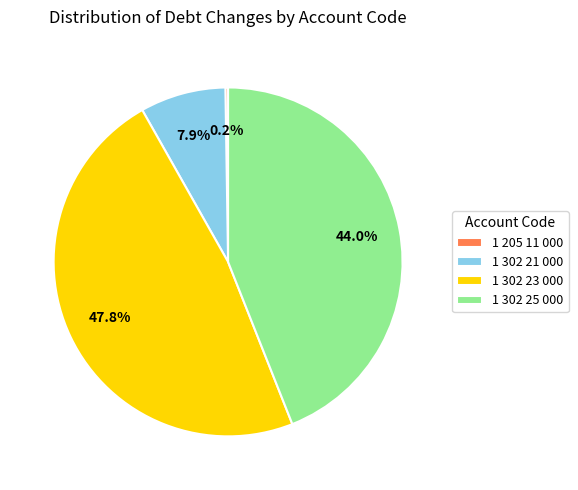

How much of the chart is everything except 1 302 21 000?

92.1%